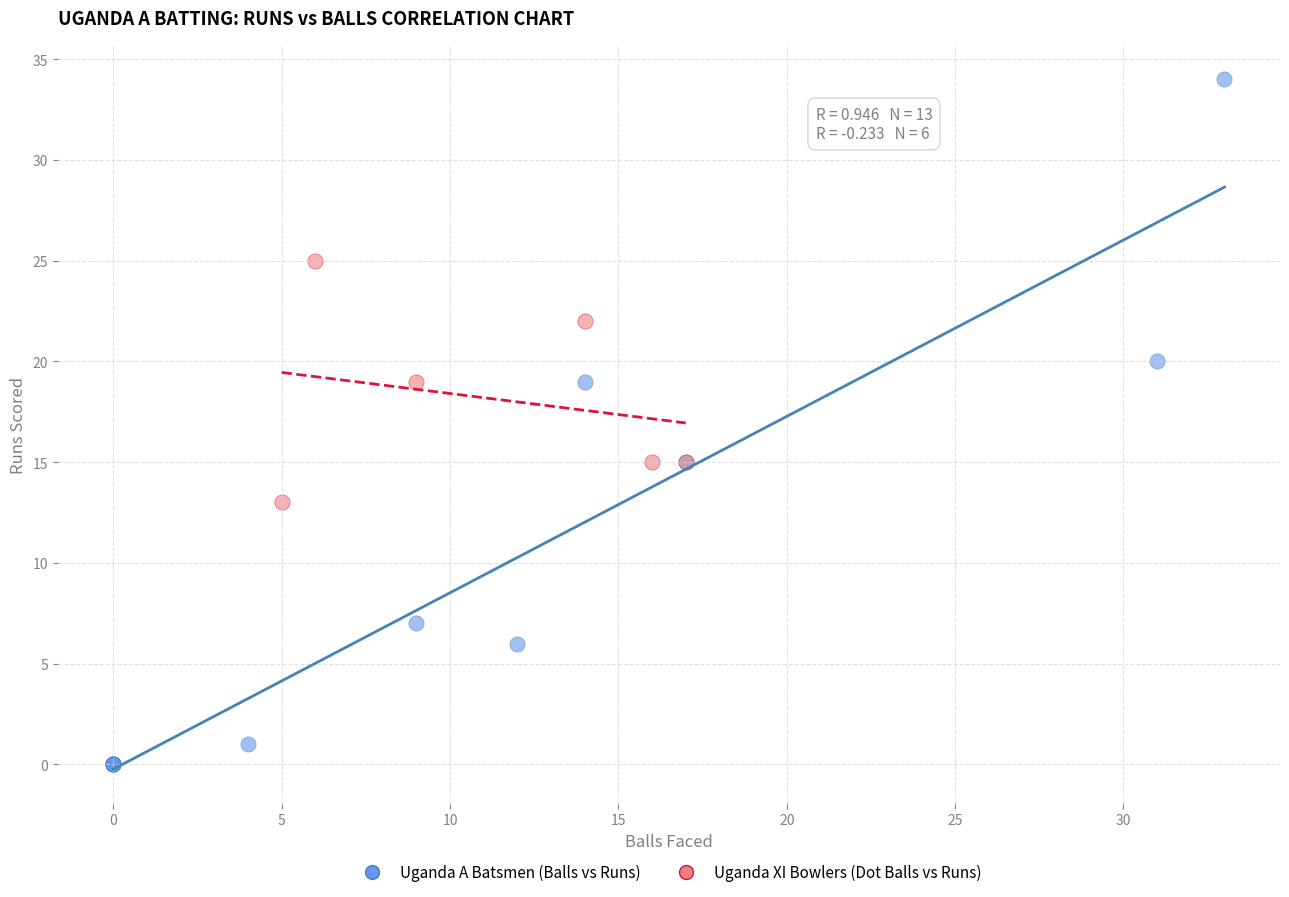

Which series has the widest spread of Y values?

Uganda A Batsmen (Balls vs Runs)